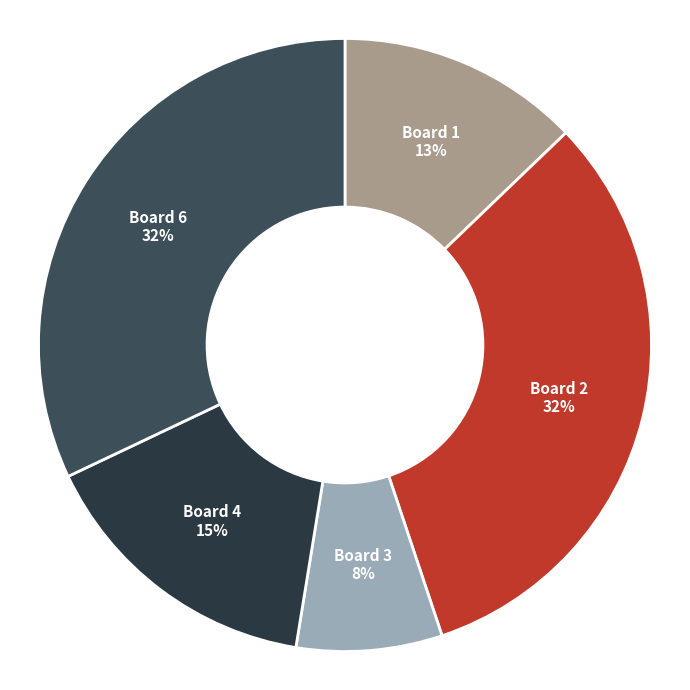

Count the number of slices in the pie.

5